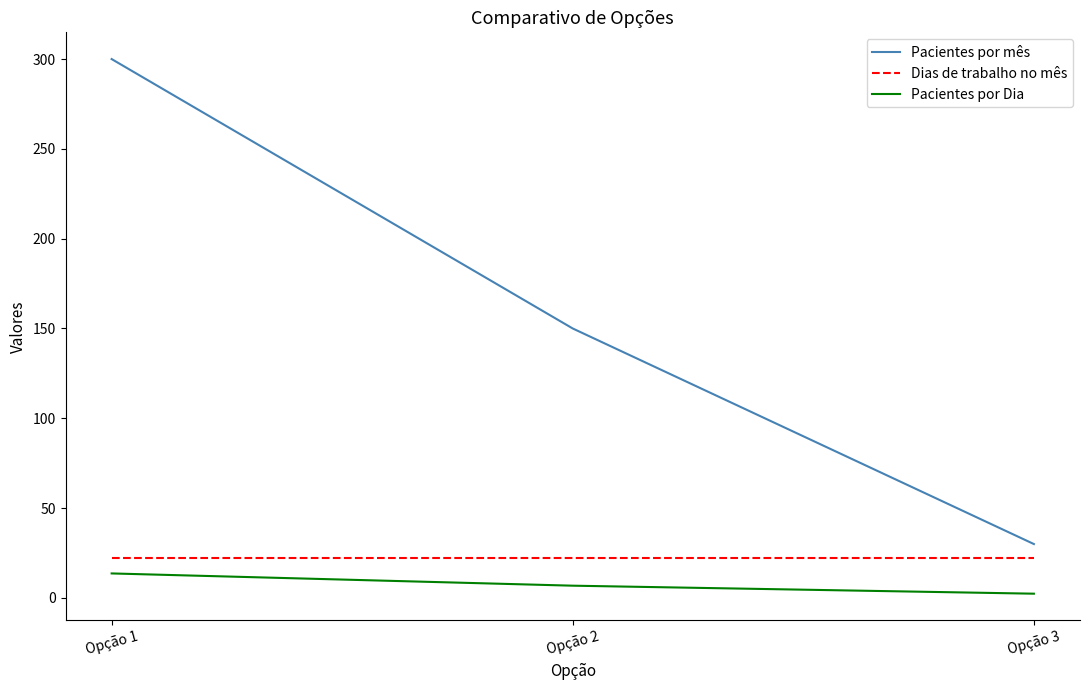

Which series has the largest total across all categories?

Pacientes por mês